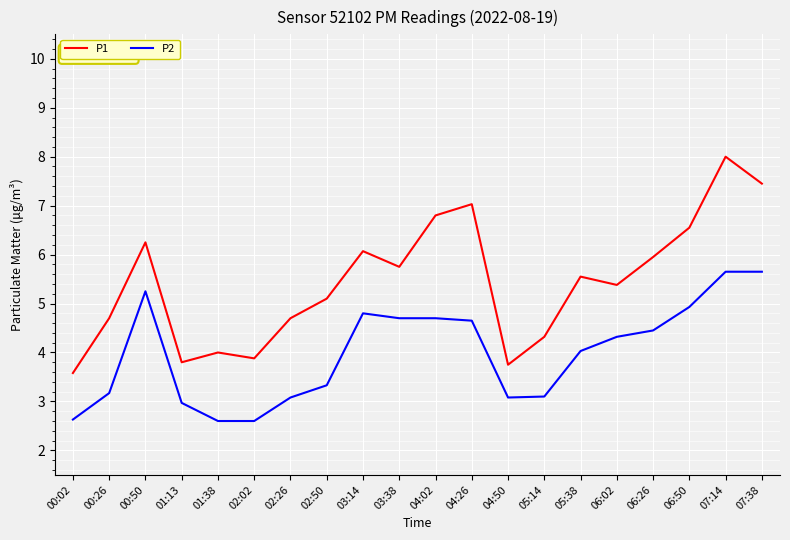

List the series in order of their overall mean, lowest first.

P2, P1